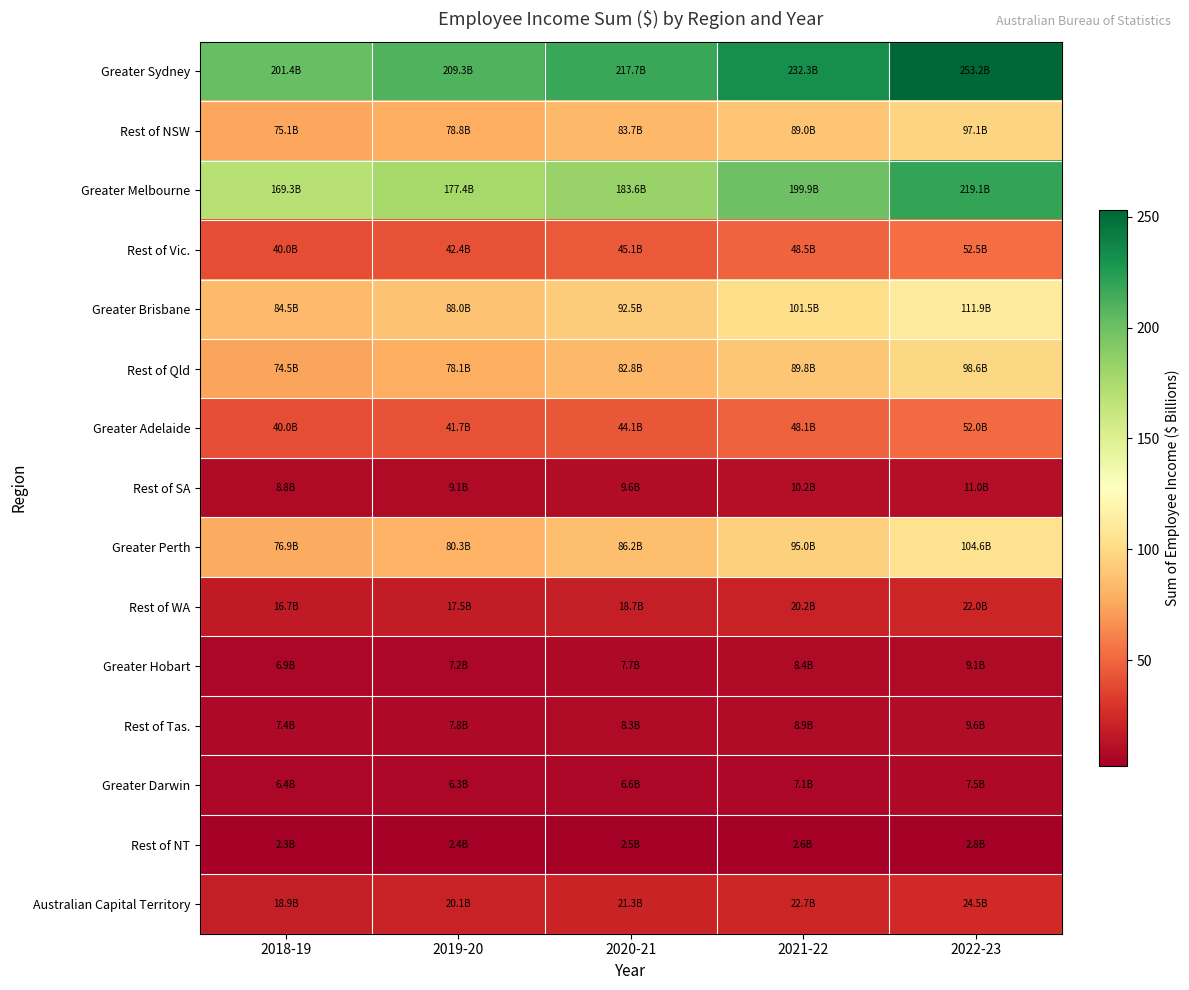

At how many categories does at least one series exceed 88?

5